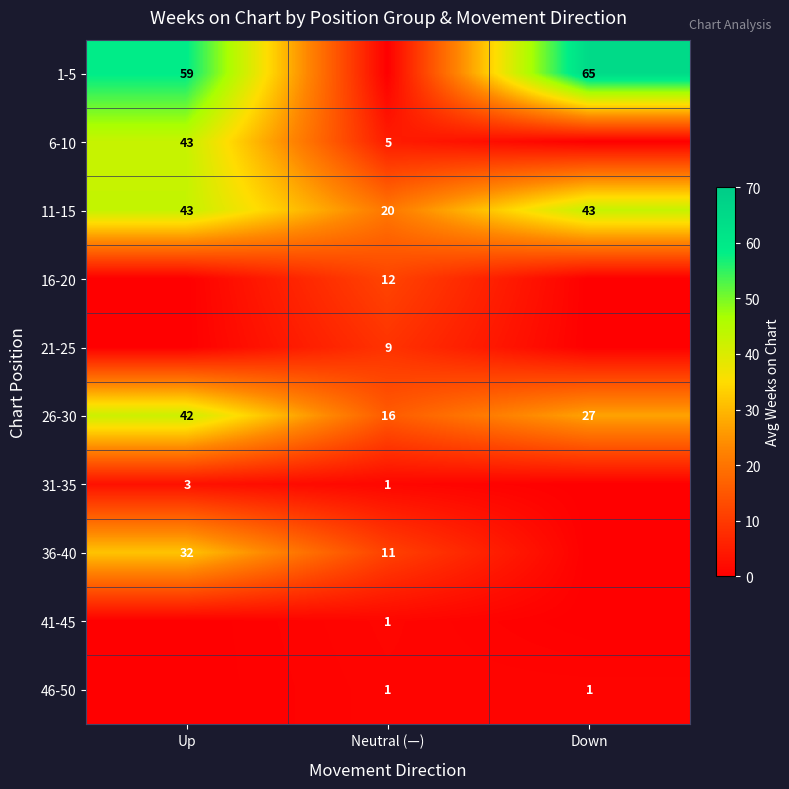

At which label is 26-30 closest to 29?

Down